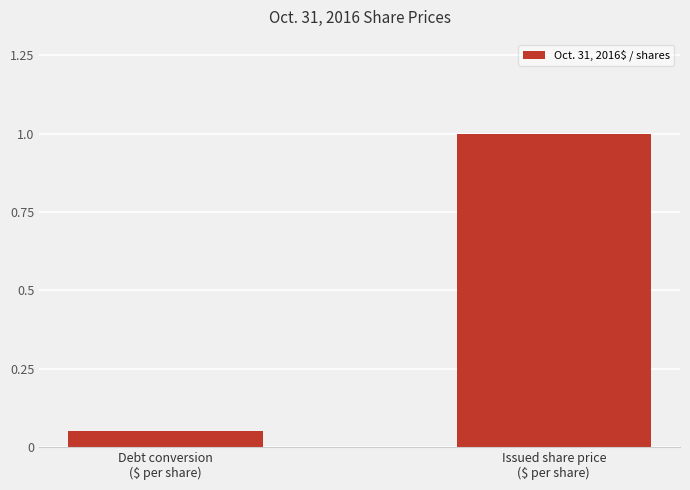

What is the greatest value displayed?

1.0